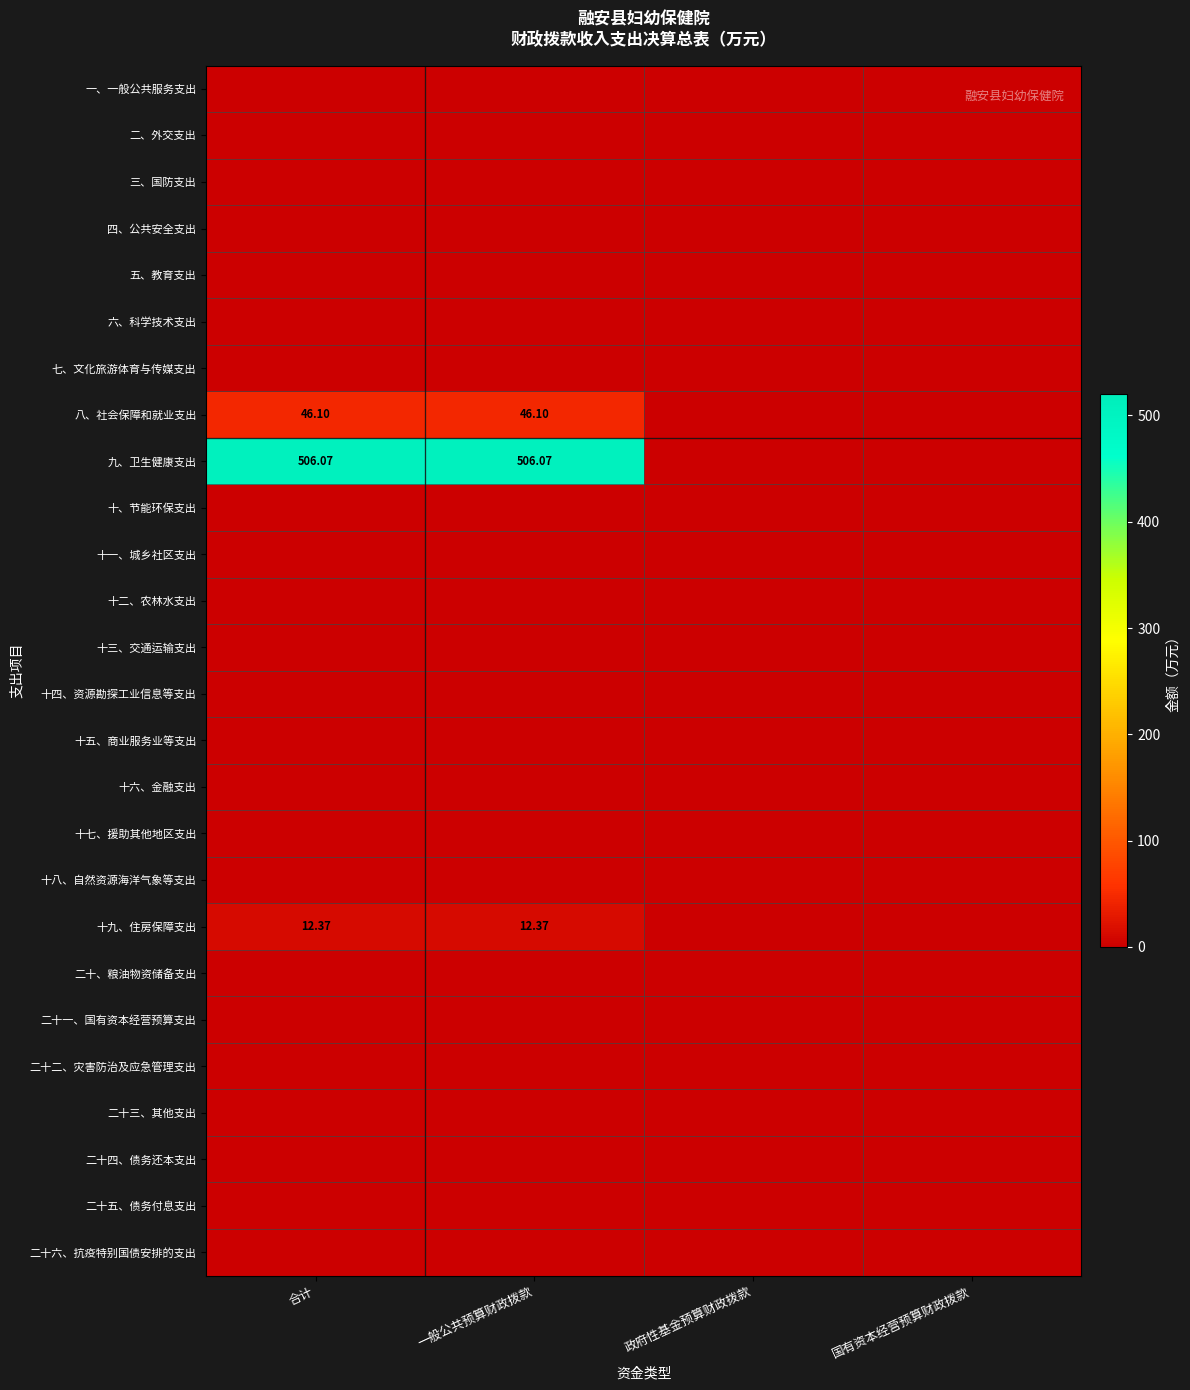

List the series in order of their peak value, highest first.

九、卫生健康支出, 八、社会保障和就业支出, 十九、住房保障支出, 一、一般公共服务支出, 二、外交支出, 三、国防支出, 四、公共安全支出, 五、教育支出, 六、科学技术支出, 七、文化旅游体育与传媒支出, 十、节能环保支出, 十一、城乡社区支出, 十二、农林水支出, 十三、交通运输支出, 十四、资源勘探工业信息等支出, 十五、商业服务业等支出, 十六、金融支出, 十七、援助其他地区支出, 十八、自然资源海洋气象等支出, 二十、粮油物资储备支出, 二十一、国有资本经营预算支出, 二十二、灾害防治及应急管理支出, 二十三、其他支出, 二十四、债务还本支出, 二十五、债务付息支出, 二十六、抗疫特别国债安排的支出